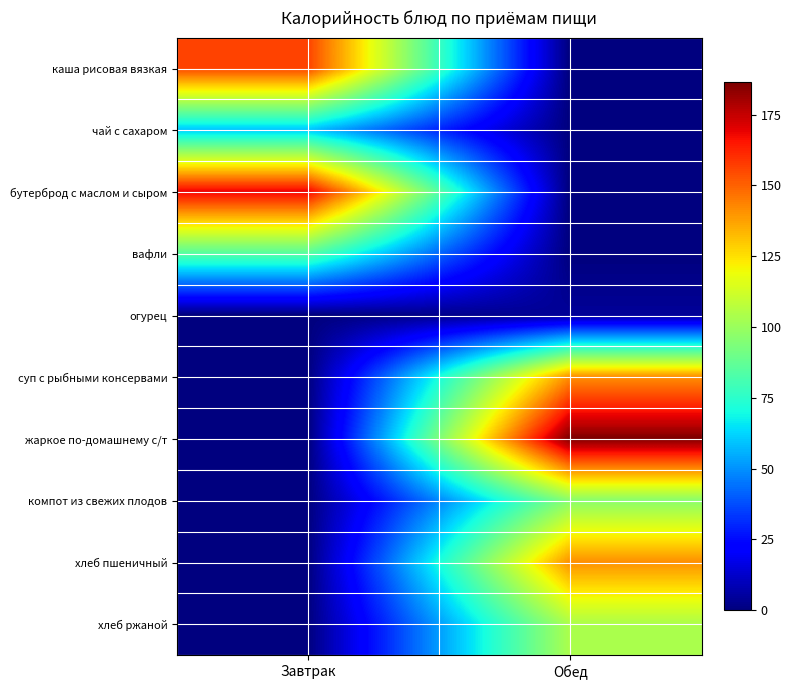

Between Завтрак and Обед, which series saw the biggest shift?

жаркое по-домашнему с/т